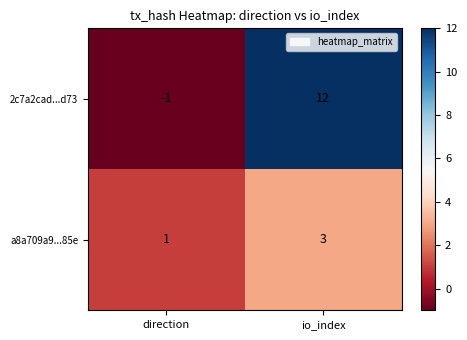

Which series changed the most between direction and io_index?

2c7a2cad...d73